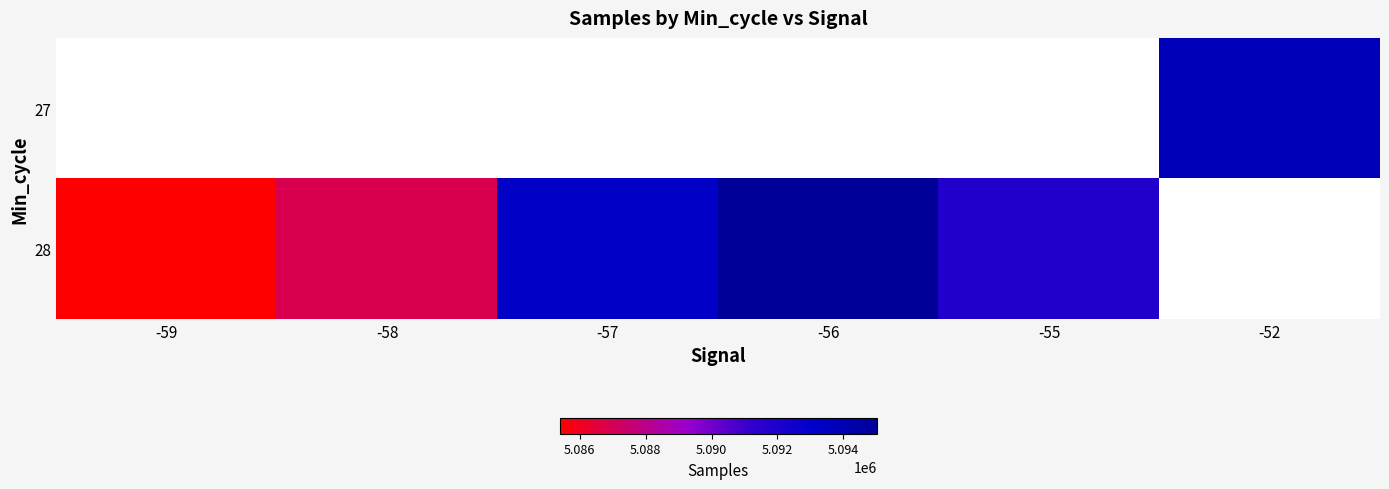

At which category does the chart reach its minimum across all series?

-59